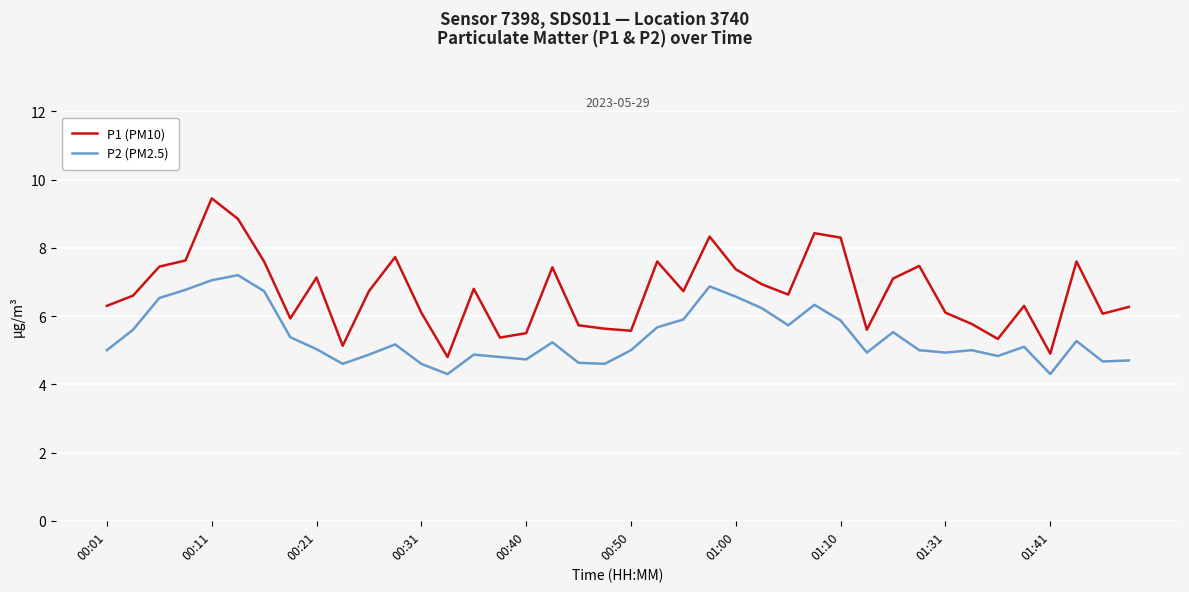

What is the maximum value for P2 (PM2.5)?

7.2